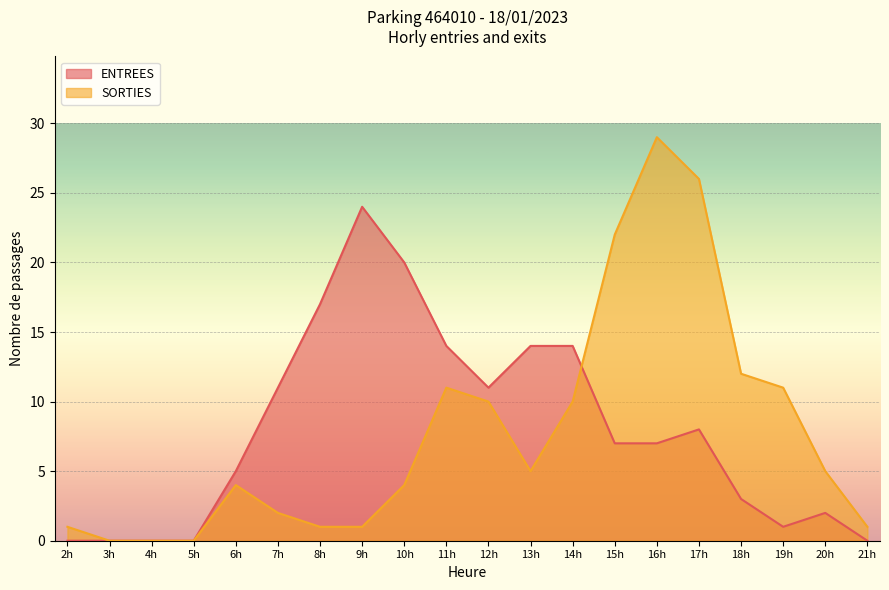

Reading left to right, what are all the values shown in this chart?

ENTREES: 0	0	0	0	5	11	17	24	20	14	11	14	14	7	7	8	3	1	2	0
SORTIES: 1	0	0	0	4	2	1	1	4	11	10	5	10	22	29	26	12	11	5	1